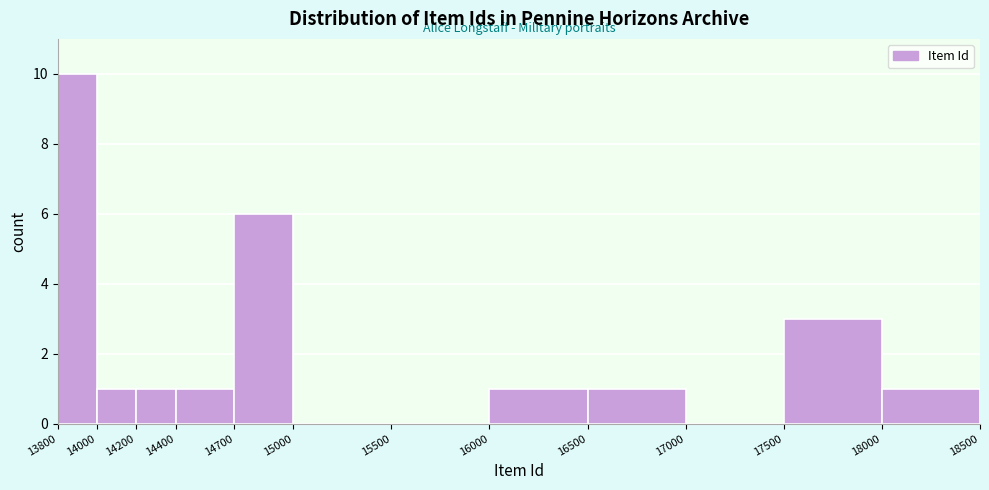

Reading left to right, list every bar in this chart as the range it spans on the x-axis followed by its height. The values are not printed on the chart, so give them approximately, as read against the axis.

13800 to 14000: 10
14000 to 14200: 1
14200 to 14400: 1
14400 to 14700: 1
14700 to 15000: 6
15000 to 15500: 0
15500 to 16000: 0
16000 to 16500: 1
16500 to 17000: 1
17000 to 17500: 0
17500 to 18000: 3
18000 to 18500: 1